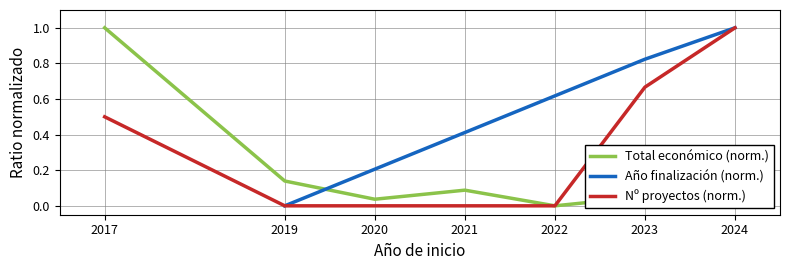

What is the spread (max minus min) of values at 2021?

0.4